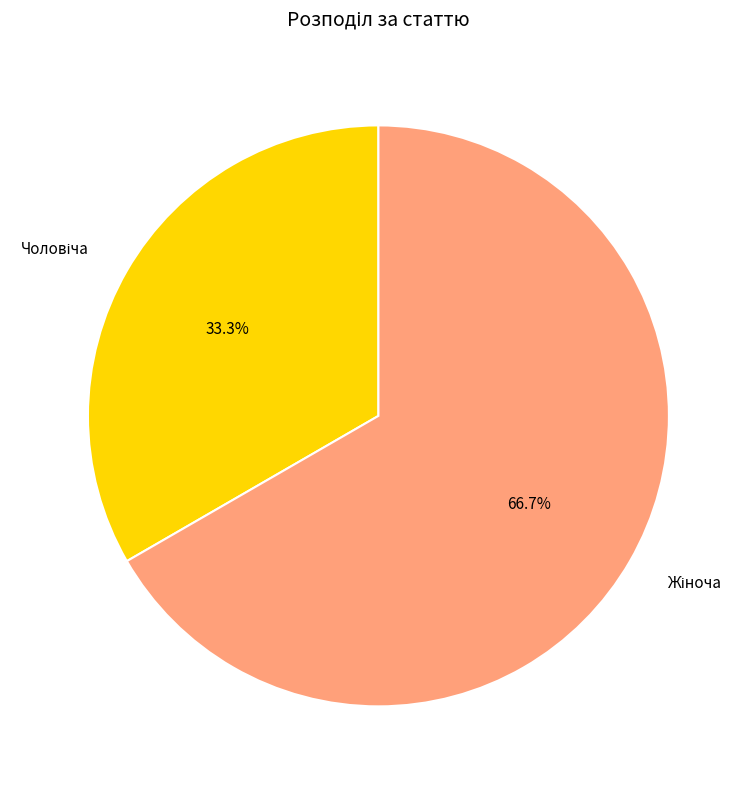

Is there a majority slice in this chart?

Yes